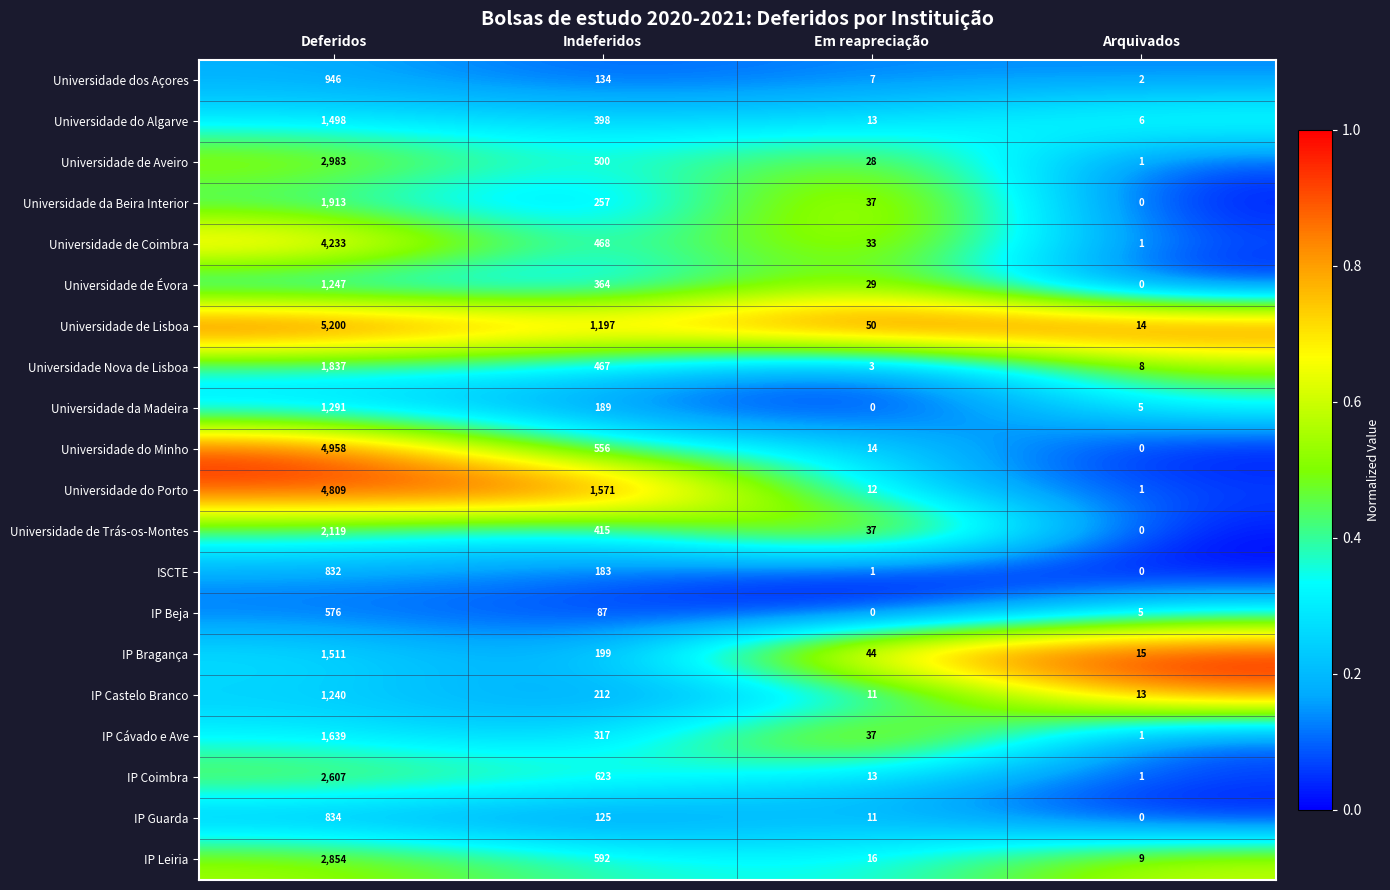

Where is Universidade de Évora nearest to the value 623?

Indeferidos